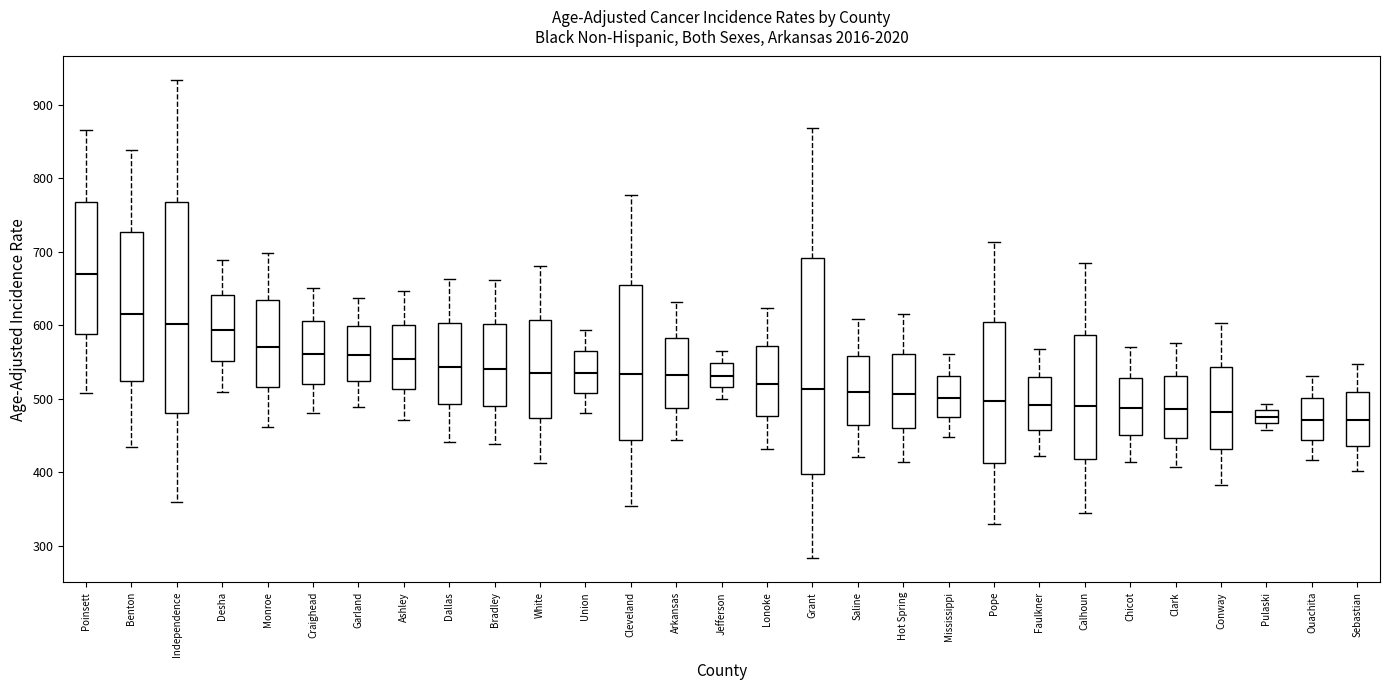

Where is the upper edge of the box for Grant on the y-axis? The values are not printed on the chart, so give them approximately, as read against the axis.

690